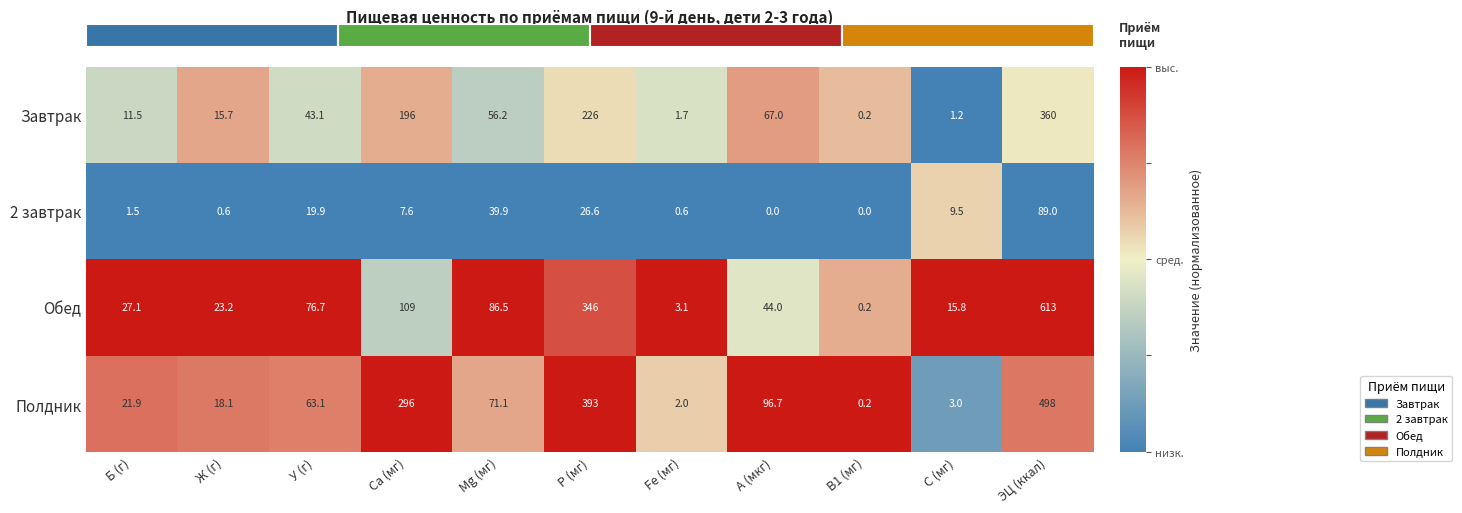

The value of 2 завтрак at Б (г) is -0.7. True or false?

False